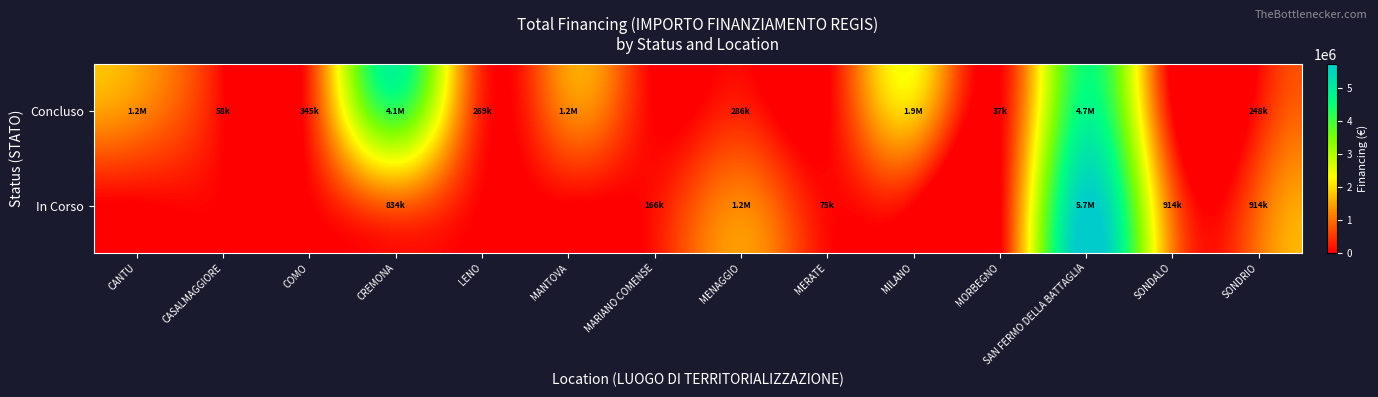

At MARIANO COMENSE, list the series in order from largest to smallest.

In Corso, Concluso